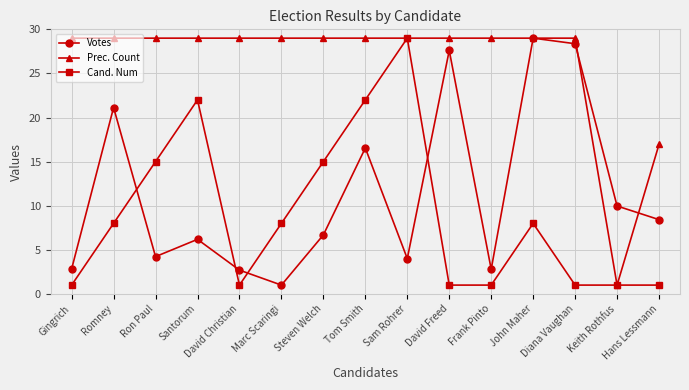

At how many categories does at least one series exceed 7?

15